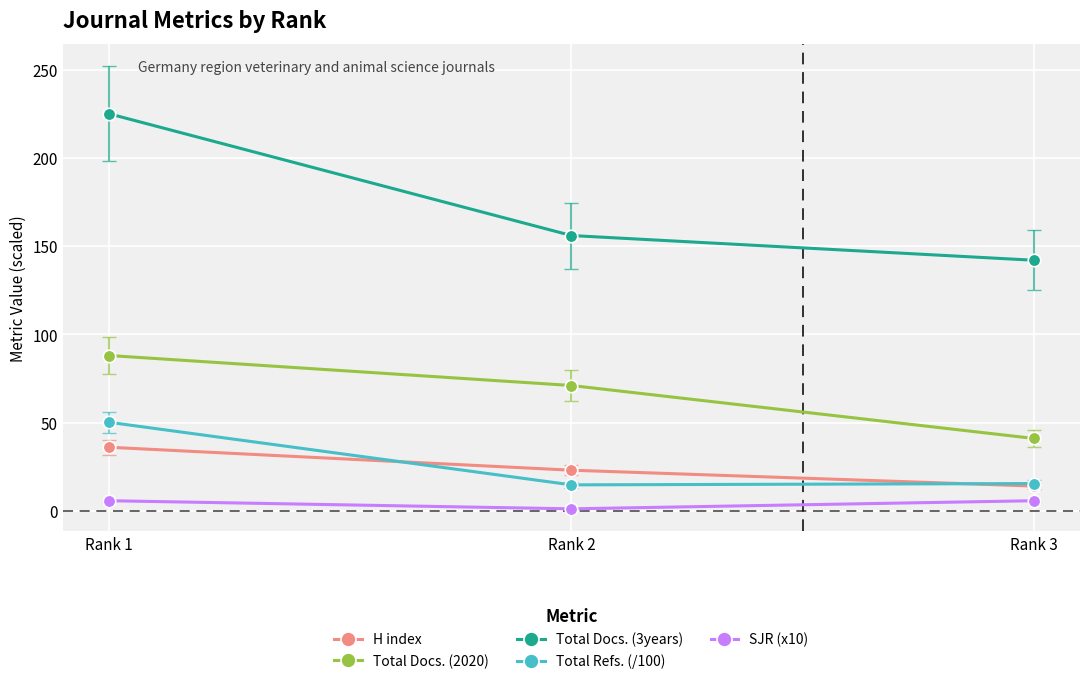

Which series has the largest total across all categories?

Total Docs. (3years)